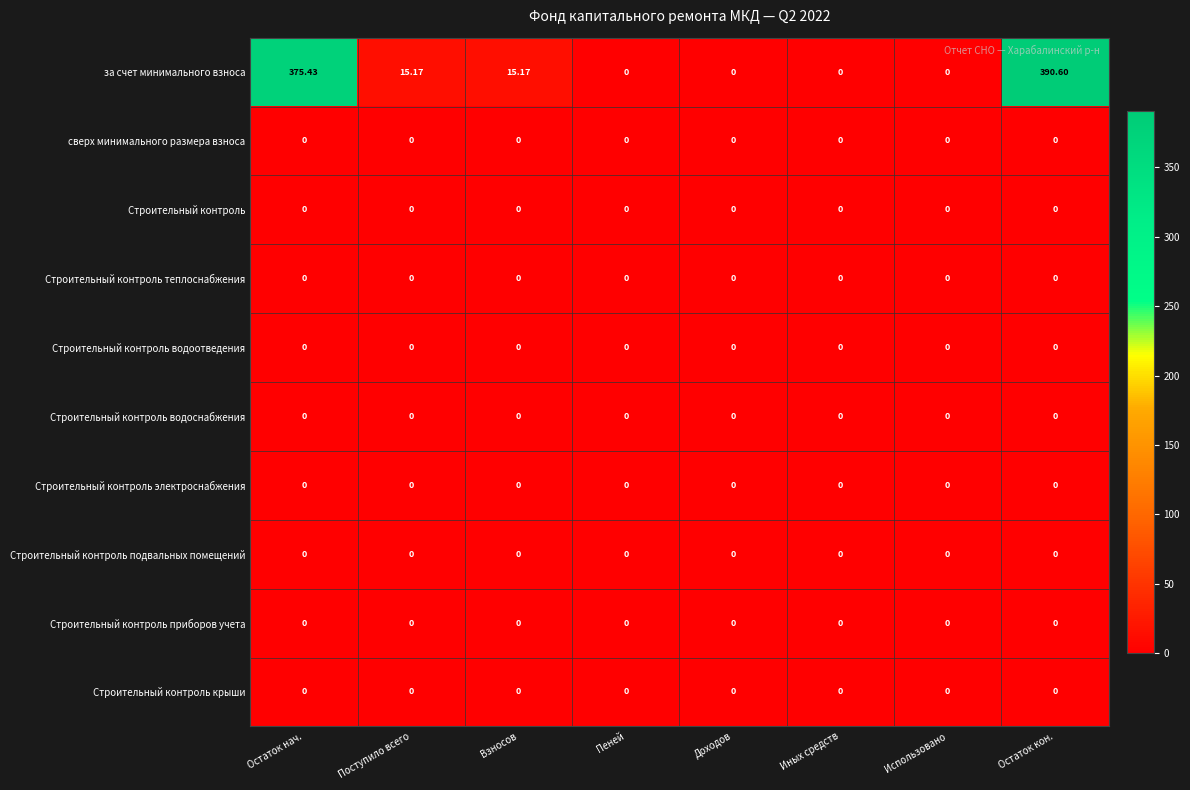

What is the difference between the highest and lowest values at Остаток нач.?

375.4